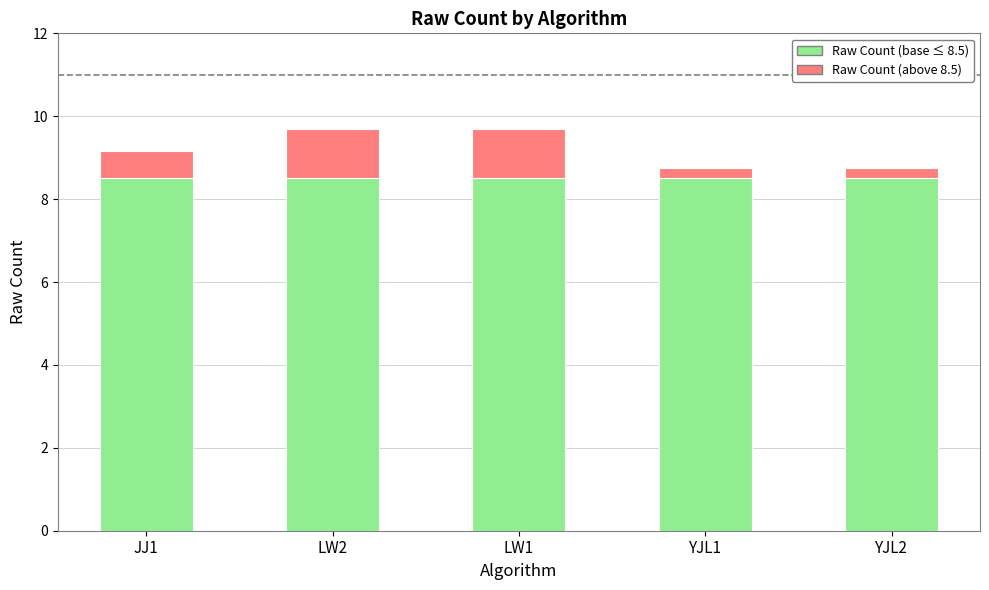

What is the total value across all series at LW1?

9.7